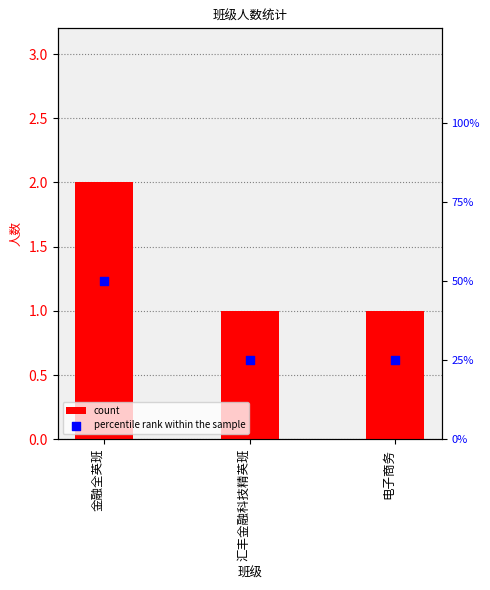

Which series has the largest total across all categories?

percentile rank within the sample